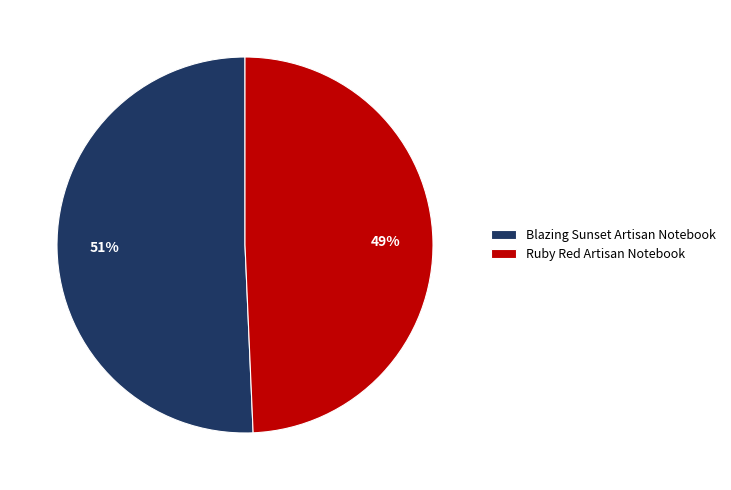

To the nearest percent, what is the average slice percentage?

50%